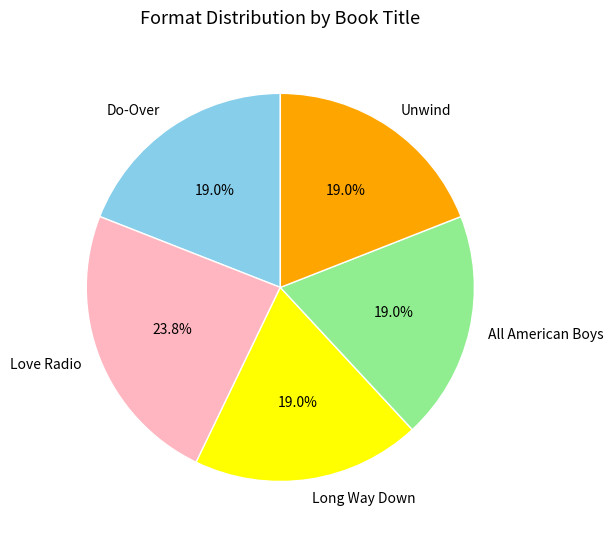

Is there any slice that represents more than half of the pie?

No